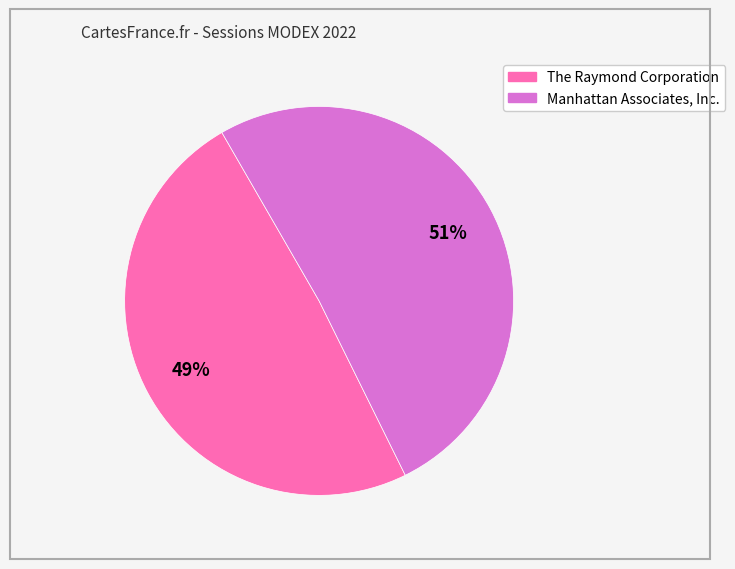

To the nearest percent, what is the difference between the largest and smallest slice percentages?

2%